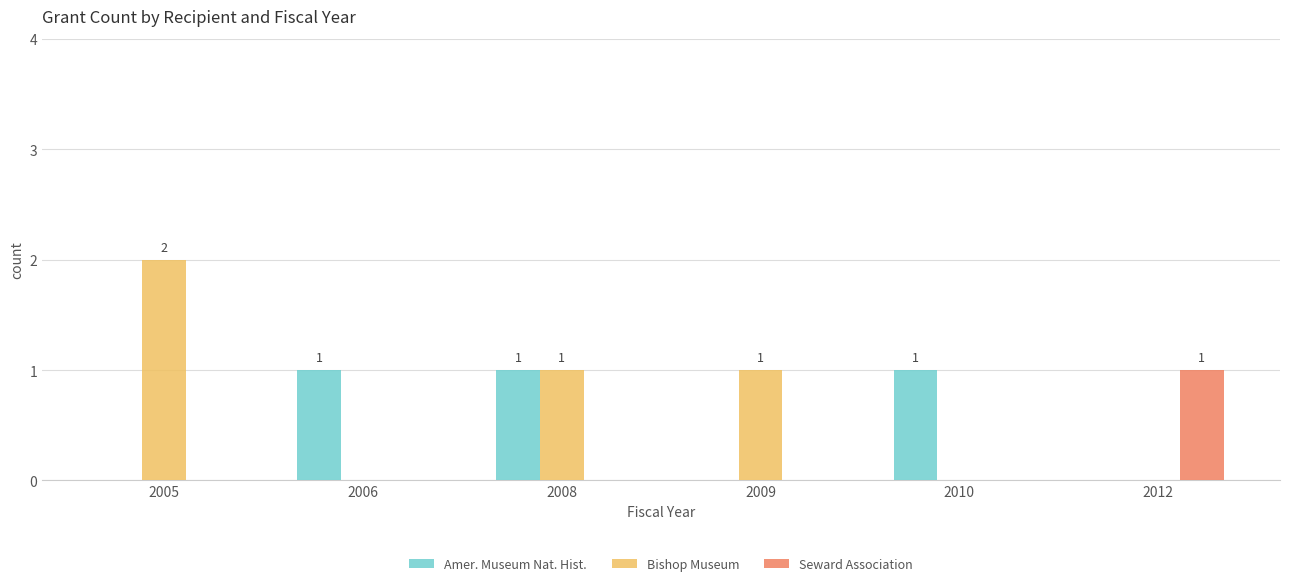

Which category has the highest value across all series?

2005